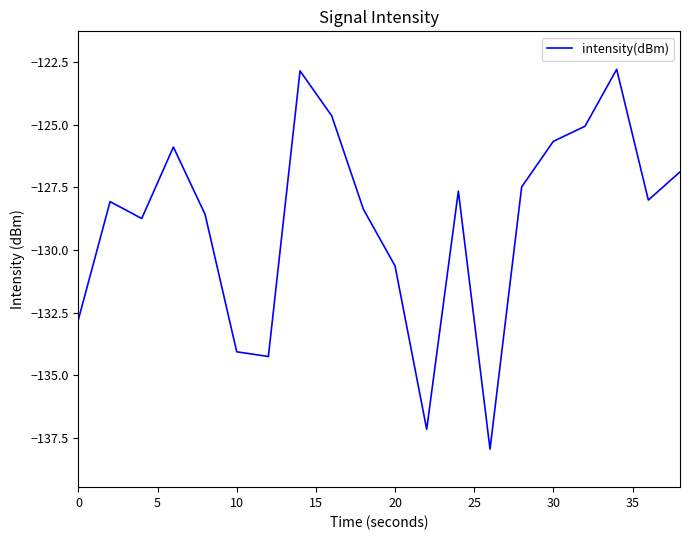

What is the minimum value shown in the chart?

-138.0